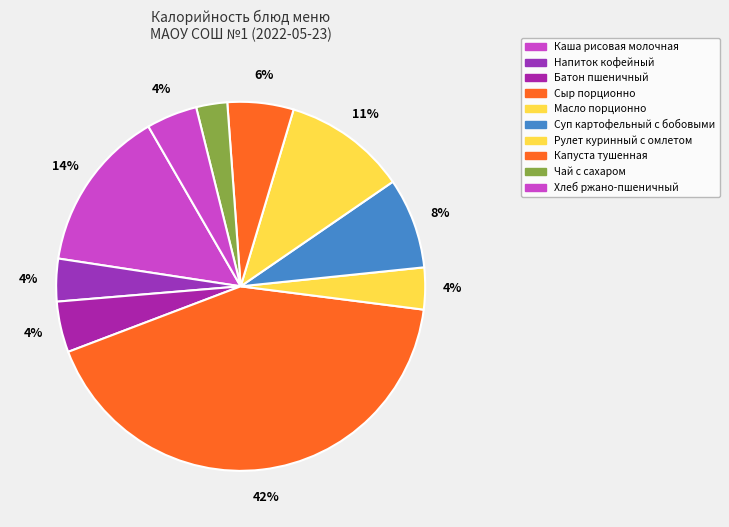

Is there any slice that represents more than half of the pie?

No